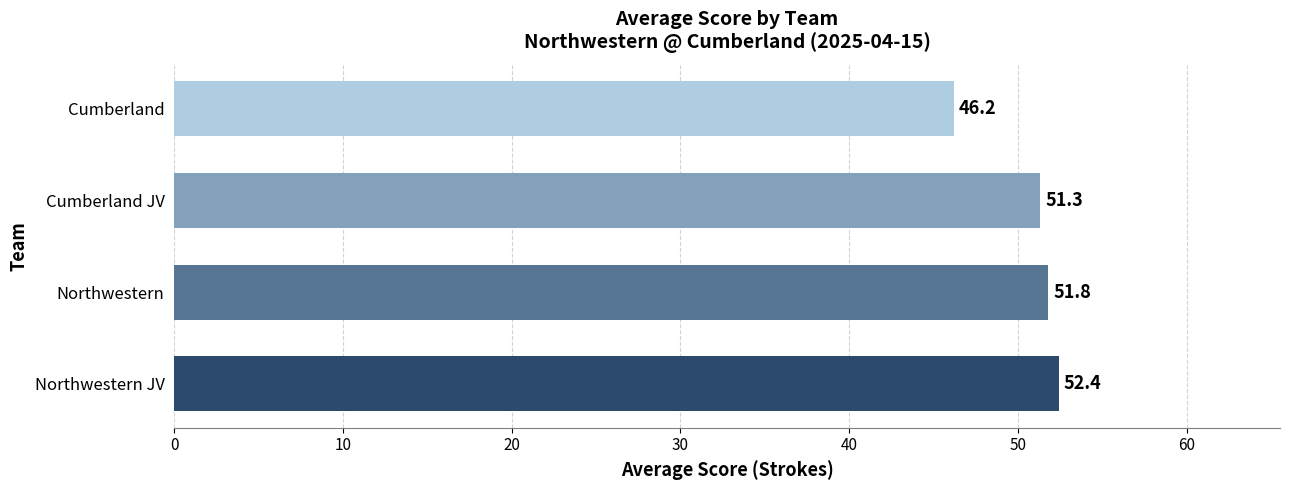

The chart shows a value of 46.2 at Cumberland. True or false?

True